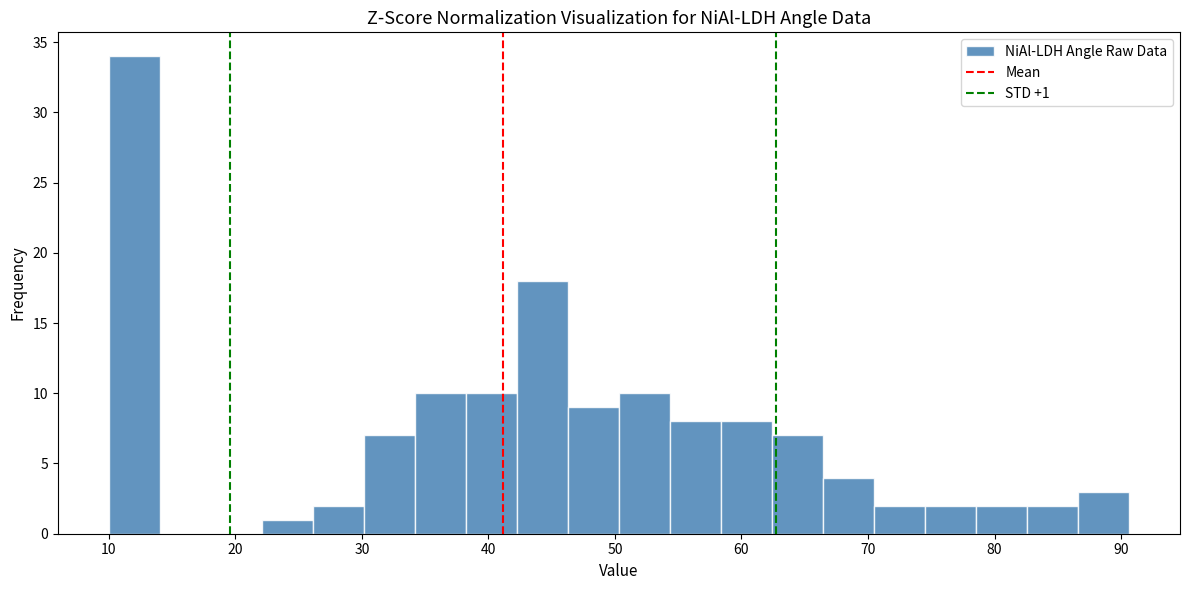

Over which range of the x-axis is the bar tallest?

10 to 14